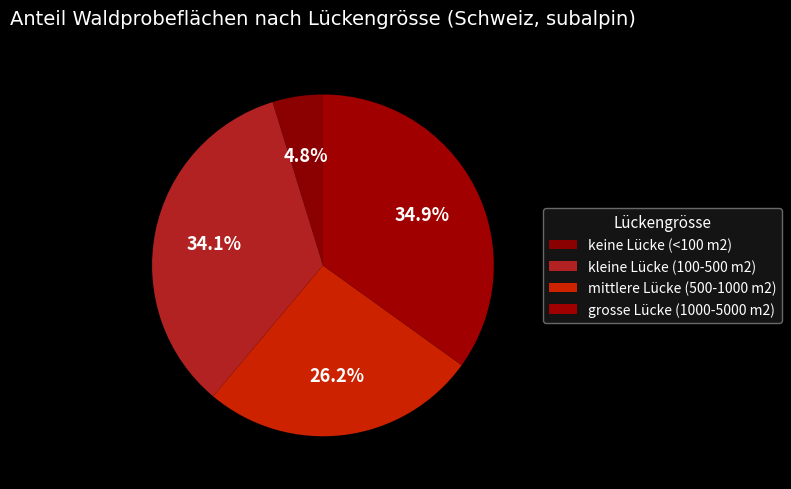

Between mittlere Lücke (500-1000 m2) and kleine Lücke (100-500 m2), which is larger?

kleine Lücke (100-500 m2)